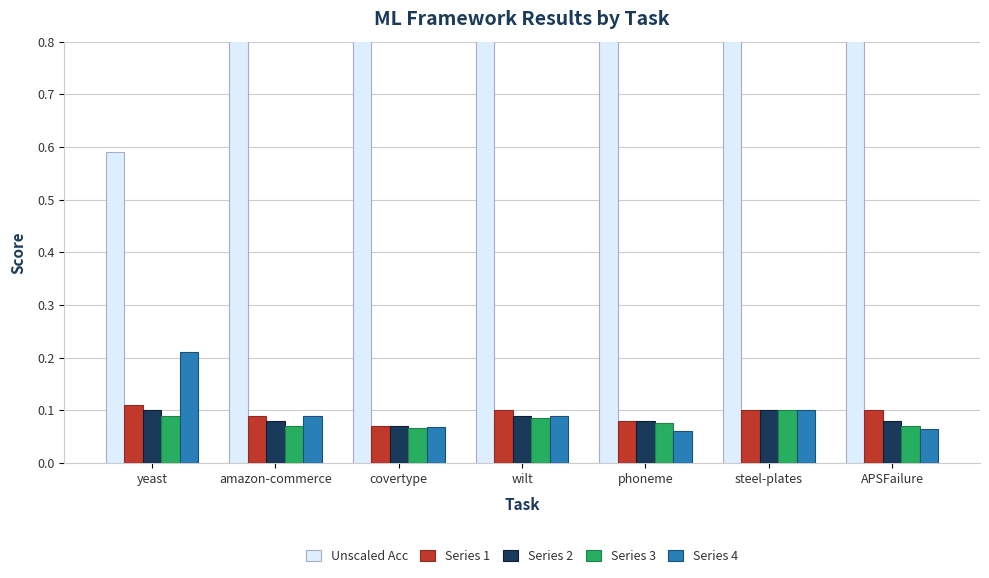

Reading left to right, list all the values displayed in this chart.

Unscaled Acc: 0.6	0.8	1.0	1.0	0.9	0.9	1.0
Series 1: 0.1	0.1	0.1	0.1	0.1	0.1	0.1
Series 2: 0.1	0.1	0.1	0.1	0.1	0.1	0.1
Series 3: 0.1	0.1	0.1	0.1	0.1	0.1	0.1
Series 4: 0.2	0.1	0.1	0.1	0.1	0.1	0.1